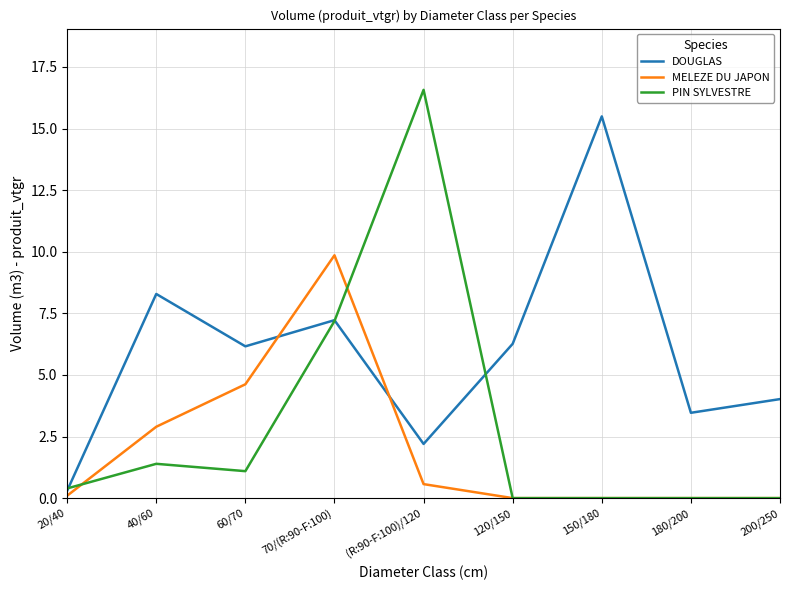

Is the value of MELEZE DU JAPON at 180/200 greater than the value of DOUGLAS at 60/70?

No